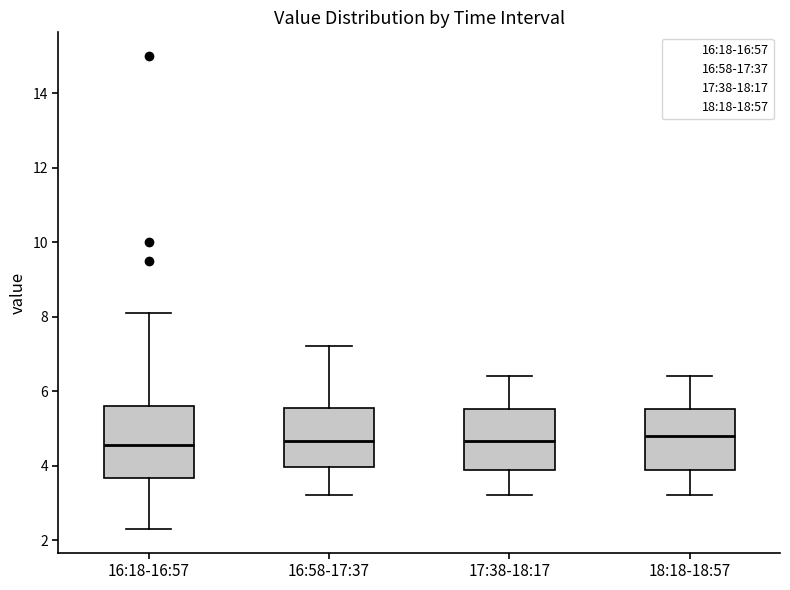

Where is the upper edge of the box for 16:58-17:37 on the y-axis? The values are not printed on the chart, so give them approximately, as read against the axis.

5.6